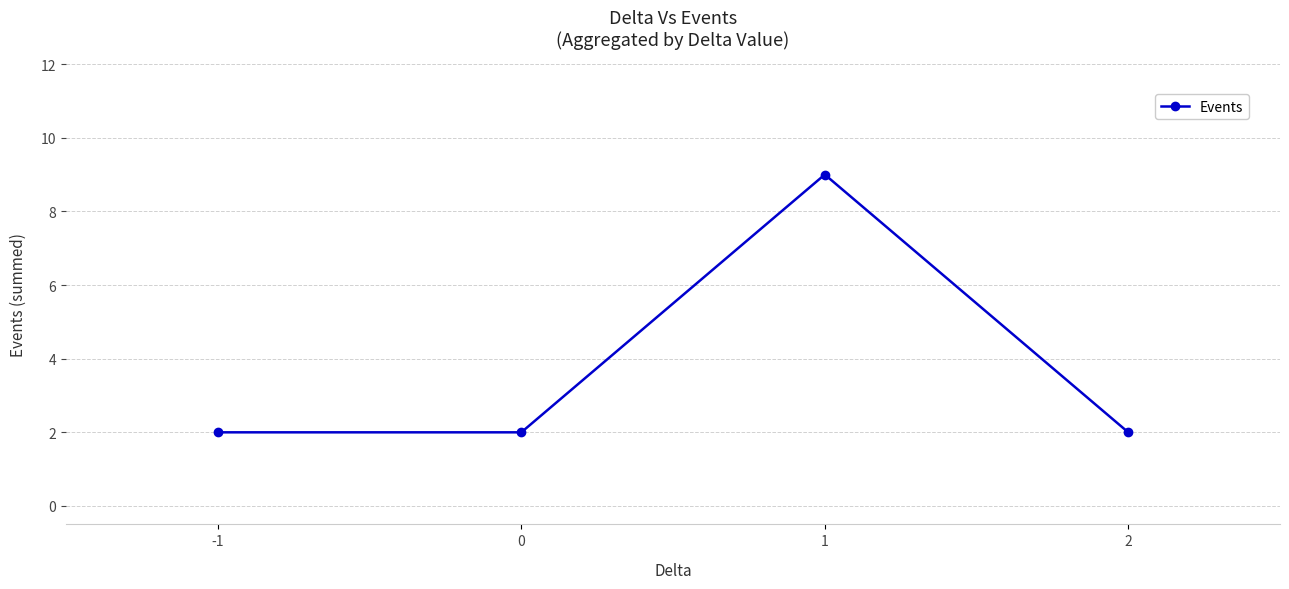

What is the maximum value shown in the chart?

9